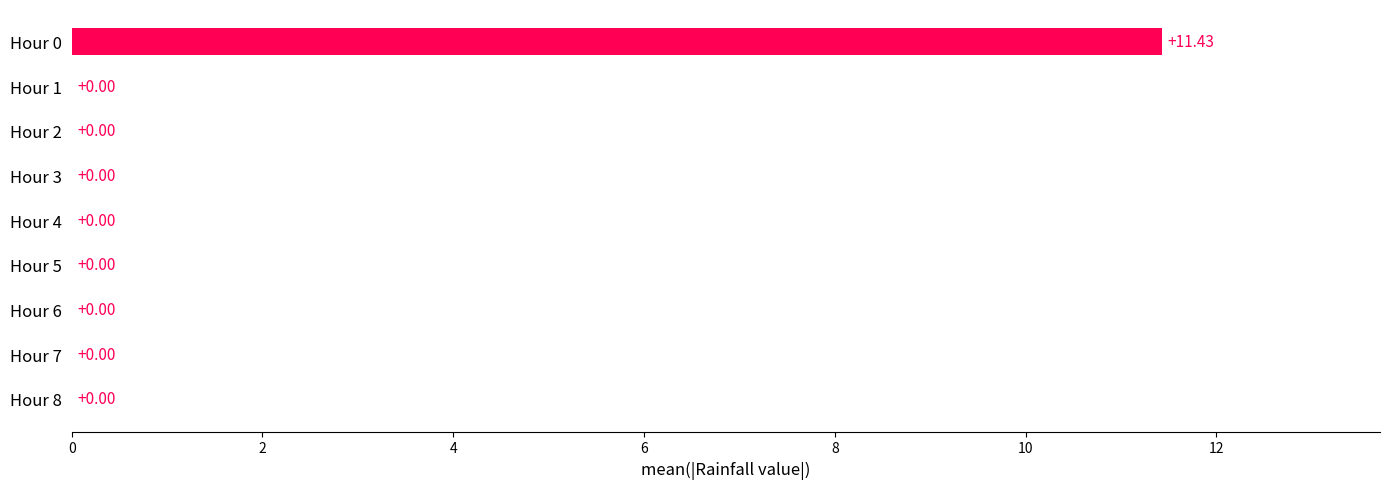

Are the bars grouped side by side (vs. stacked)?

No